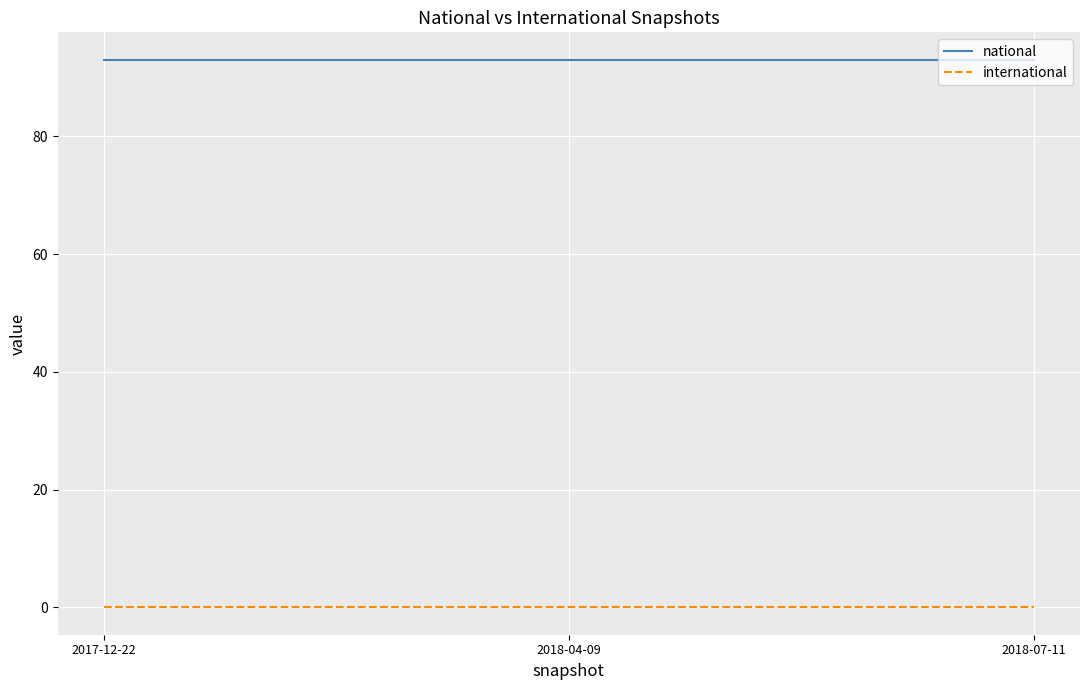

What is the spread (max minus min) of values at 2018-04-09?

93